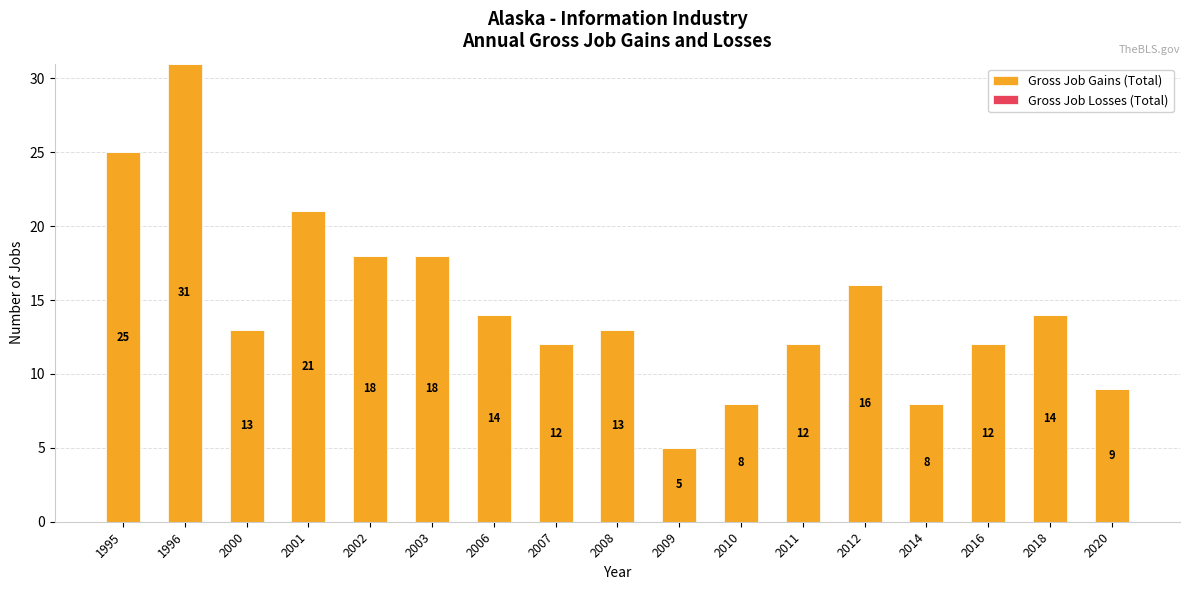

What is the average value?

15